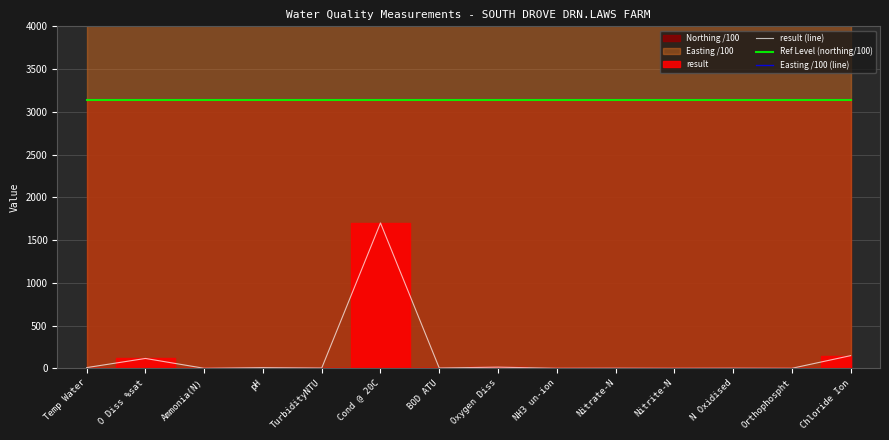

Between Cond @ 20C and BOD ATU, which is larger?

Cond @ 20C